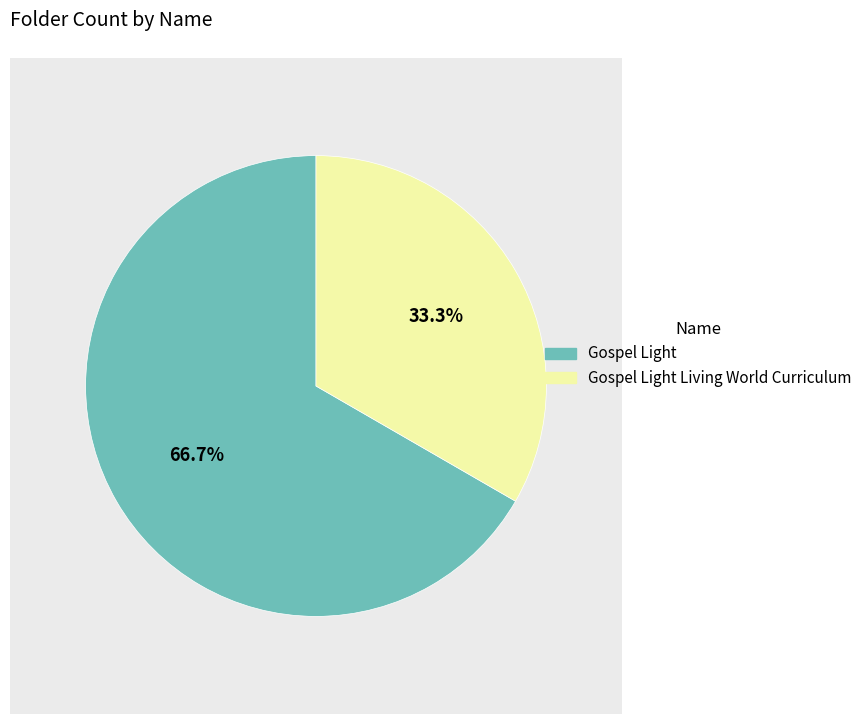

The Gospel Light Living World Curriculum slice represents 19% of the pie. True or false?

False